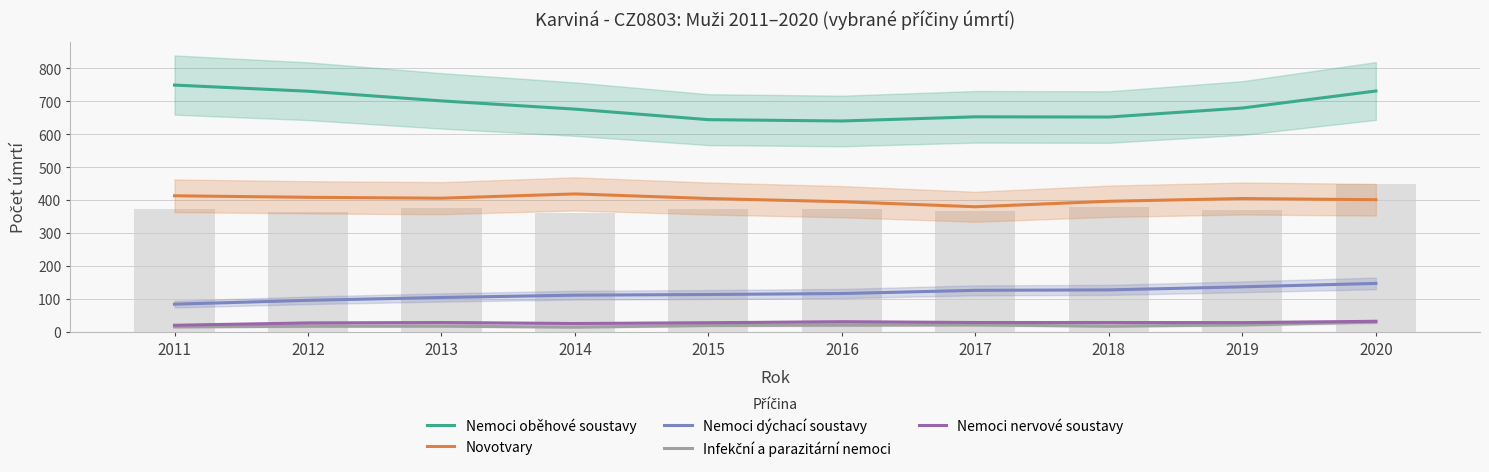

What is the difference between the second highest and minimum values in the Nemoci nervové soustavy series?

10.7